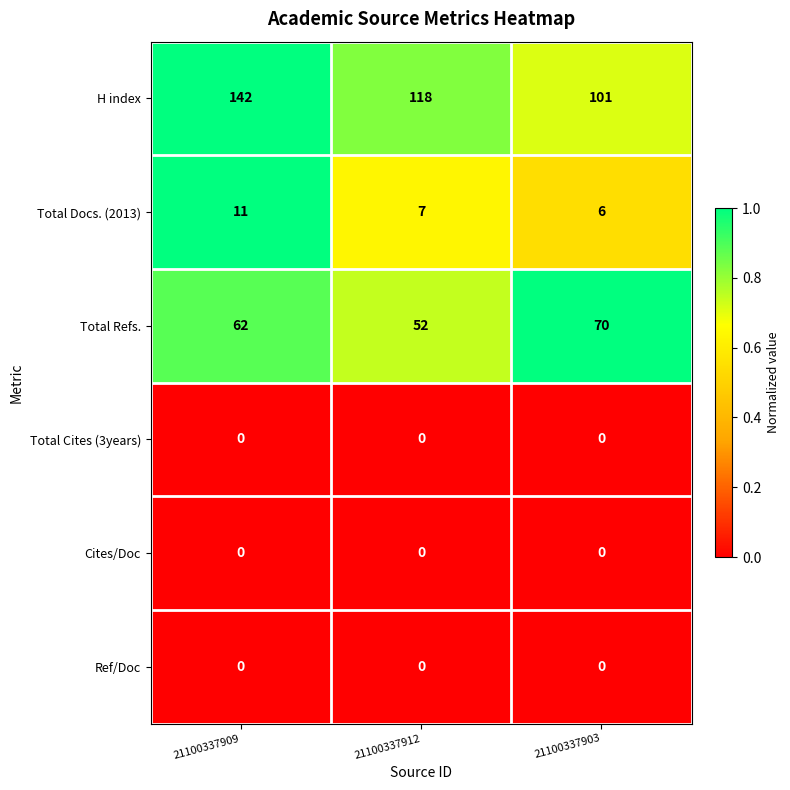

Which series has the largest range (max minus min)?

H index